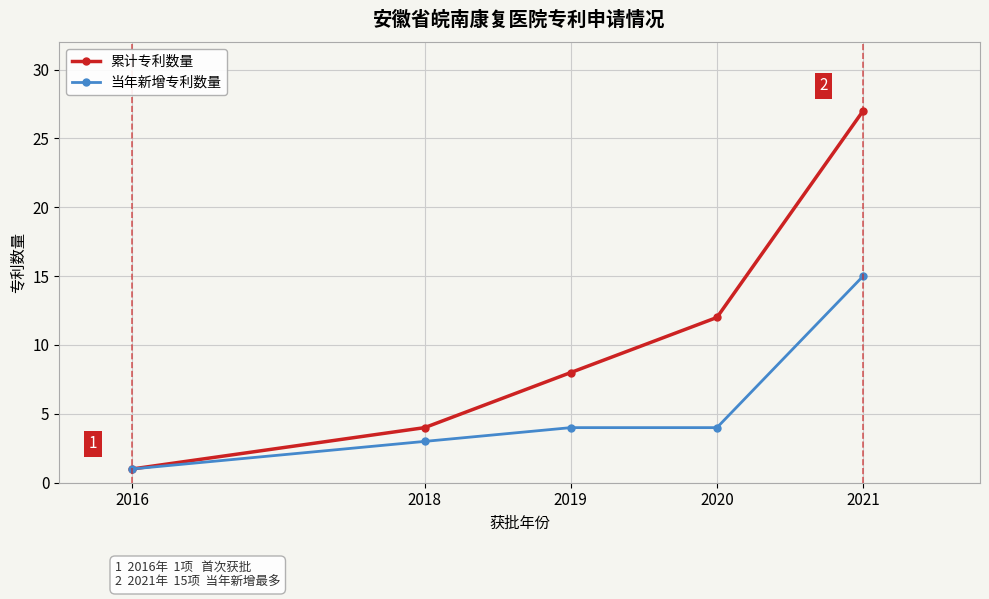

The value of 当年新增专利数量 at 2018 is 3. True or false?

True